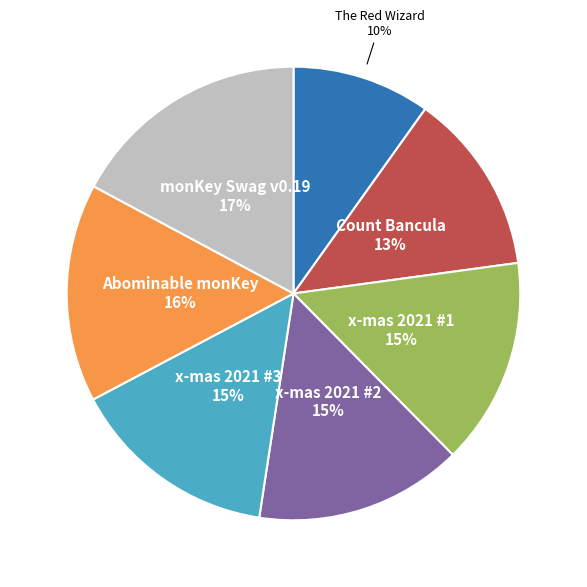

To the nearest percent, what is the average slice percentage?

14%